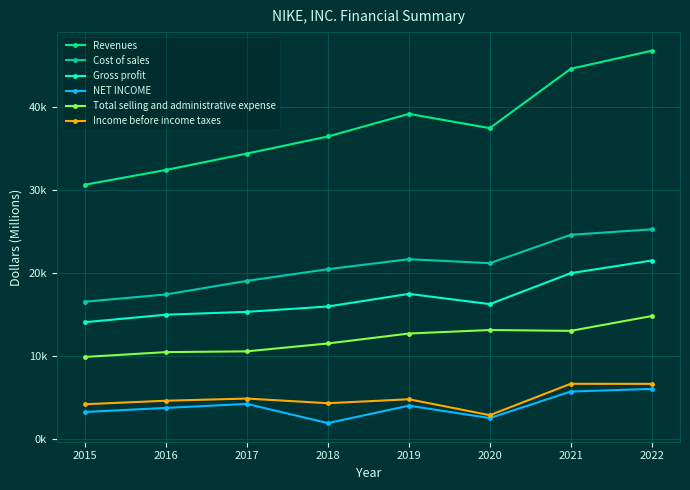

List the series in order of their peak value, highest first.

Revenues, Cost of sales, Gross profit, Total selling and administrative expense, Income before income taxes, NET INCOME